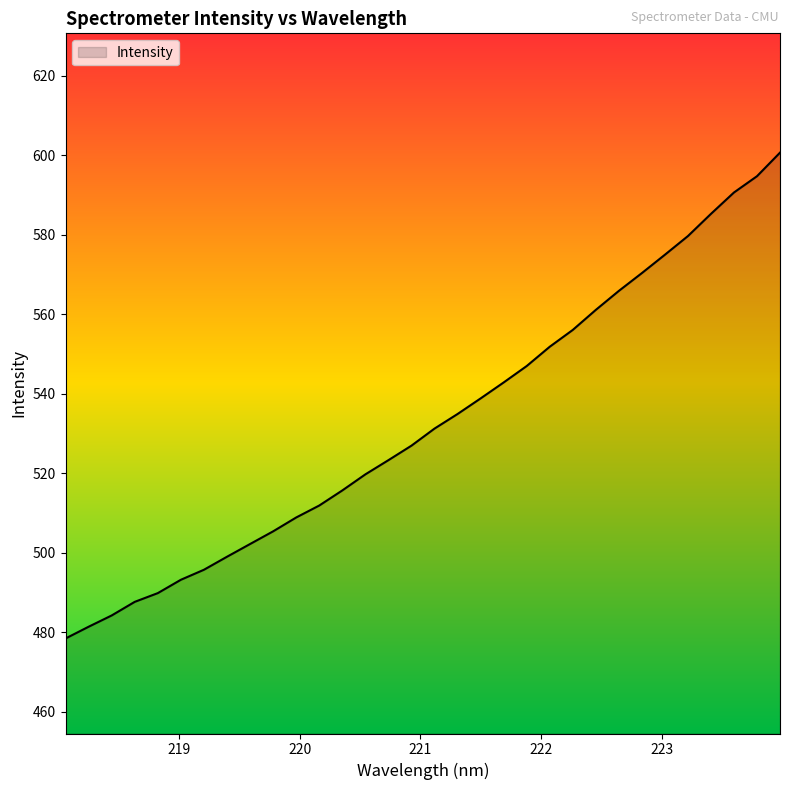

What is the difference between the maximum and minimum values?

122.3